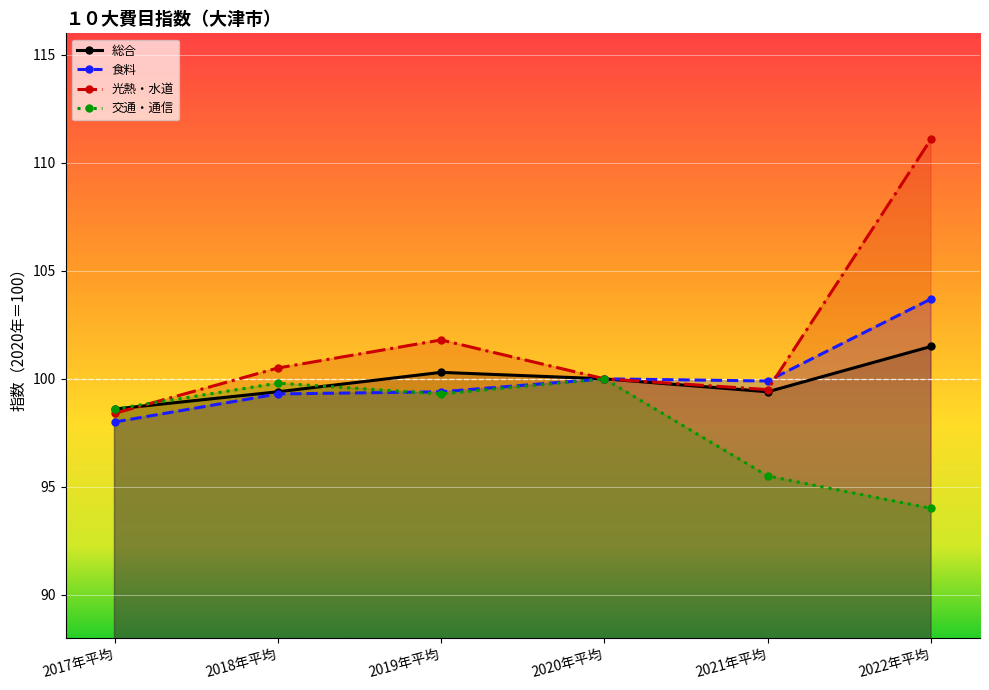

How many data points in 食料 are above 99?

5